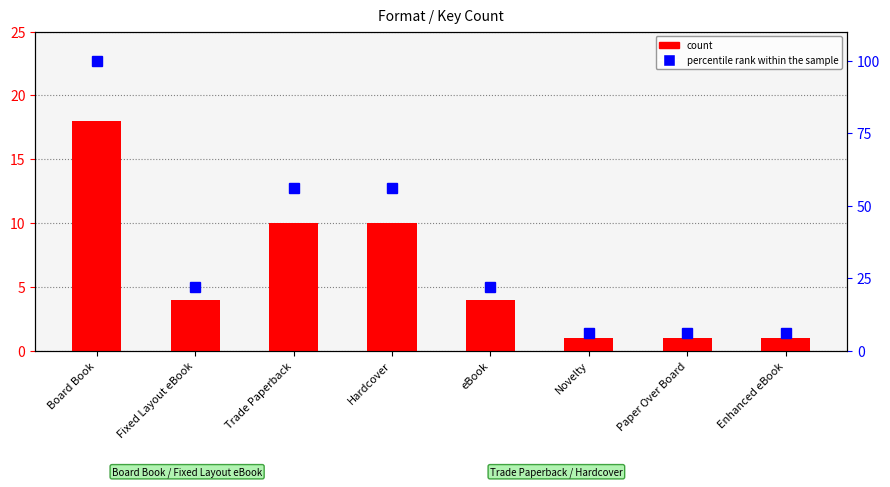

How many data points in count are less than 4?

3